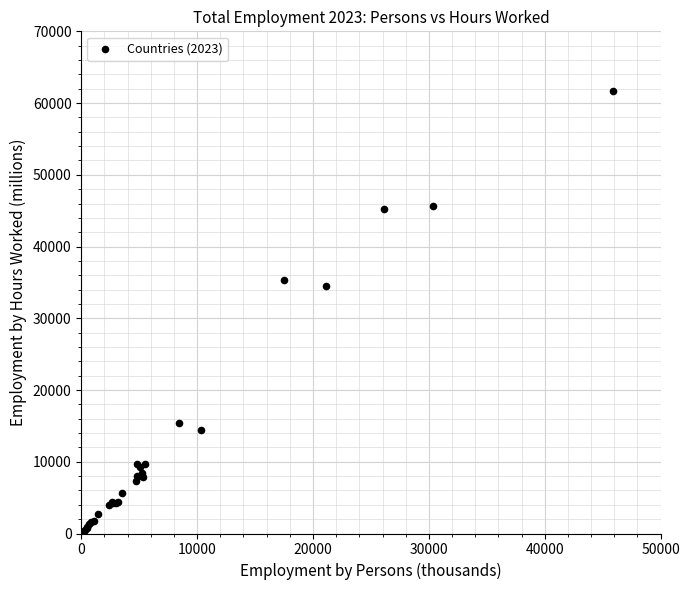

What Y value in the scatter plot is closest to 30989?

34463.6